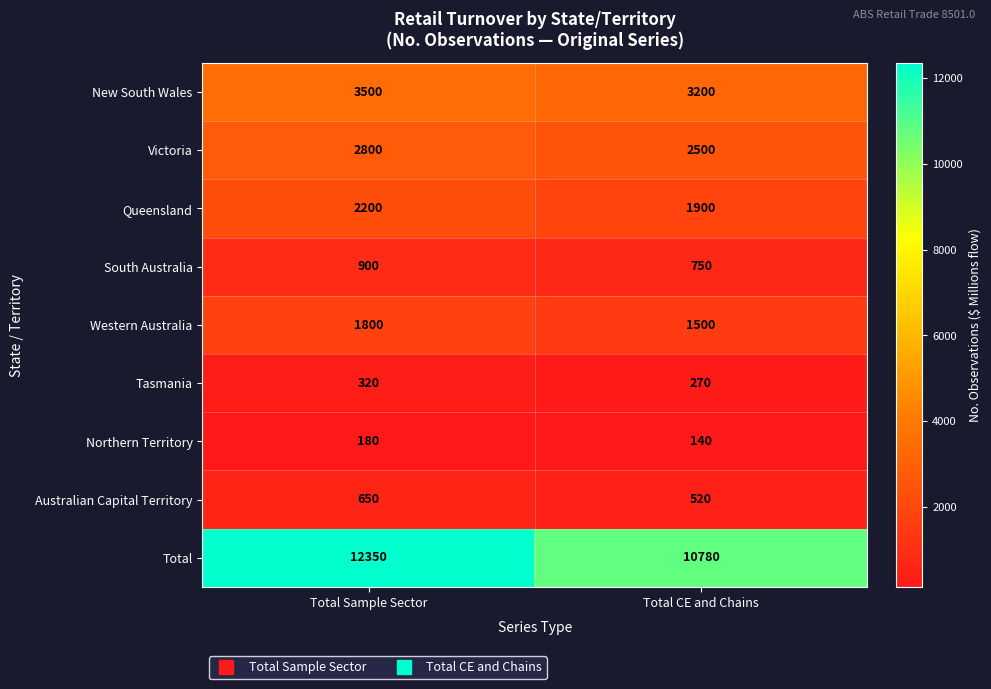

Reading left to right, list all the values displayed in this chart.

New South Wales: Total Sample Sector=3500	Total CE and Chains=3200
Victoria: Total Sample Sector=2800	Total CE and Chains=2500
Queensland: Total Sample Sector=2200	Total CE and Chains=1900
South Australia: Total Sample Sector=900	Total CE and Chains=750
Western Australia: Total Sample Sector=1800	Total CE and Chains=1500
Tasmania: Total Sample Sector=320	Total CE and Chains=270
Northern Territory: Total Sample Sector=180	Total CE and Chains=140
Australian Capital Territory: Total Sample Sector=650	Total CE and Chains=520
Total: Total Sample Sector=12350	Total CE and Chains=10780